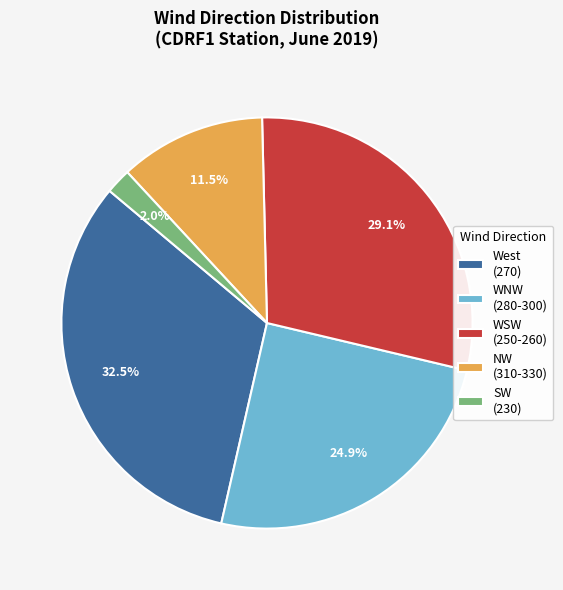

How much of the chart is everything except WSW (250-260)?

70.9%